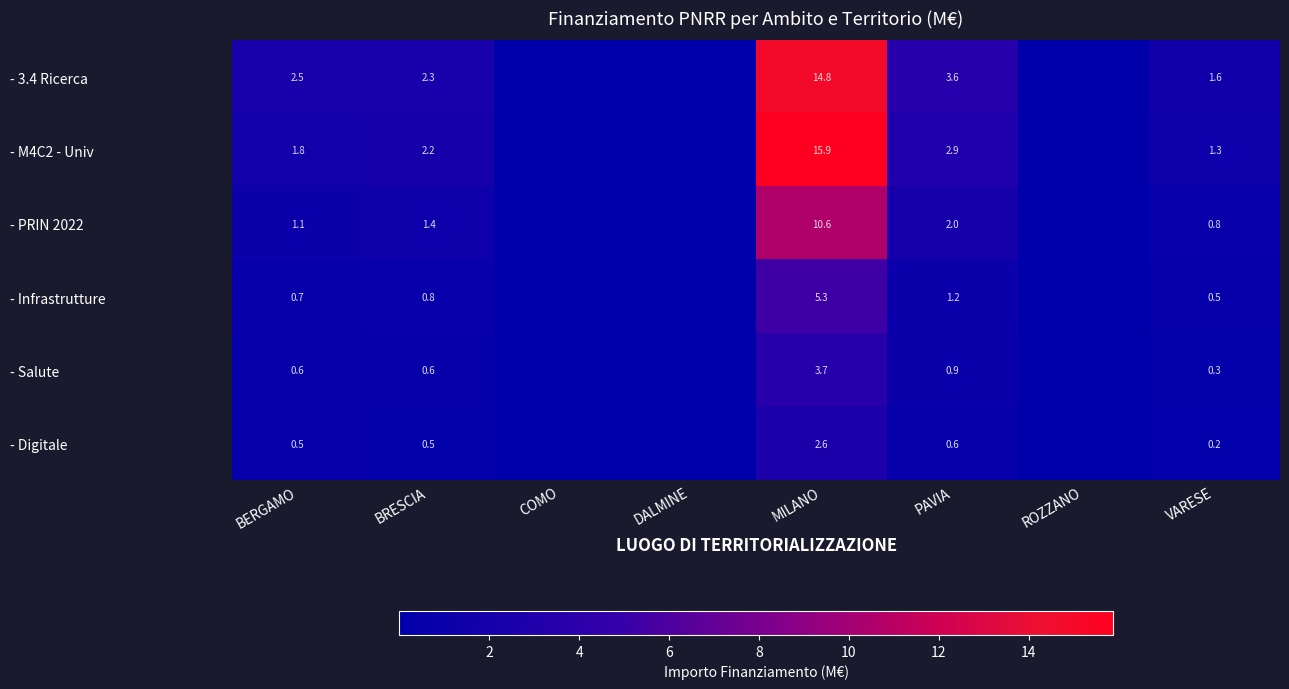

Is the value of - Salute at BRESCIA greater than the value of - Infrastrutture at MILANO?

No